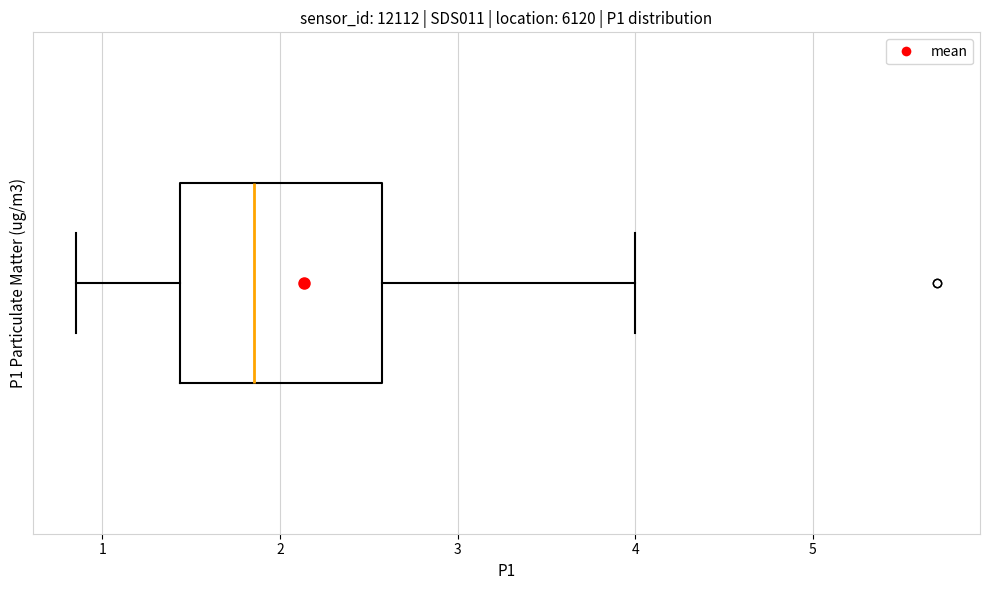

Transcribe this box plot: give where the median line is, the range the box spans, and where the two whiskers end, as read against the x-axis. The values are not printed on the chart, so give them approximately, as read against the axis.

median 1.9, box 1.4 to 2.6, whiskers 0.9 to 4.0